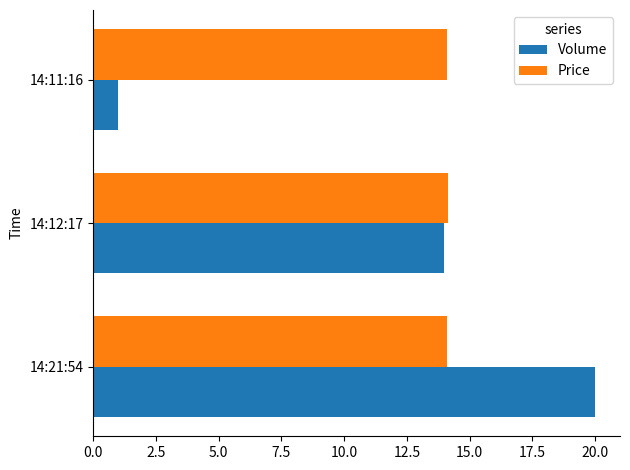

Which series has the widest spread of values?

Volume